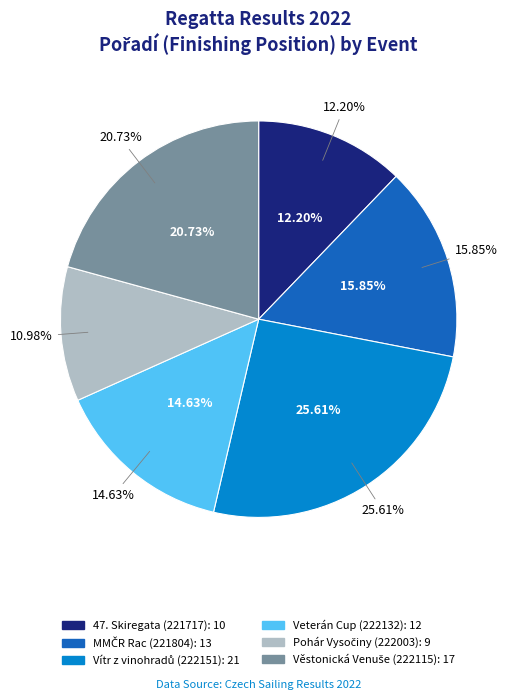

To the nearest percent, what is the combined percentage of Věstonická Venuše (222115) and Pohár Vysočiny (222003)?

32%